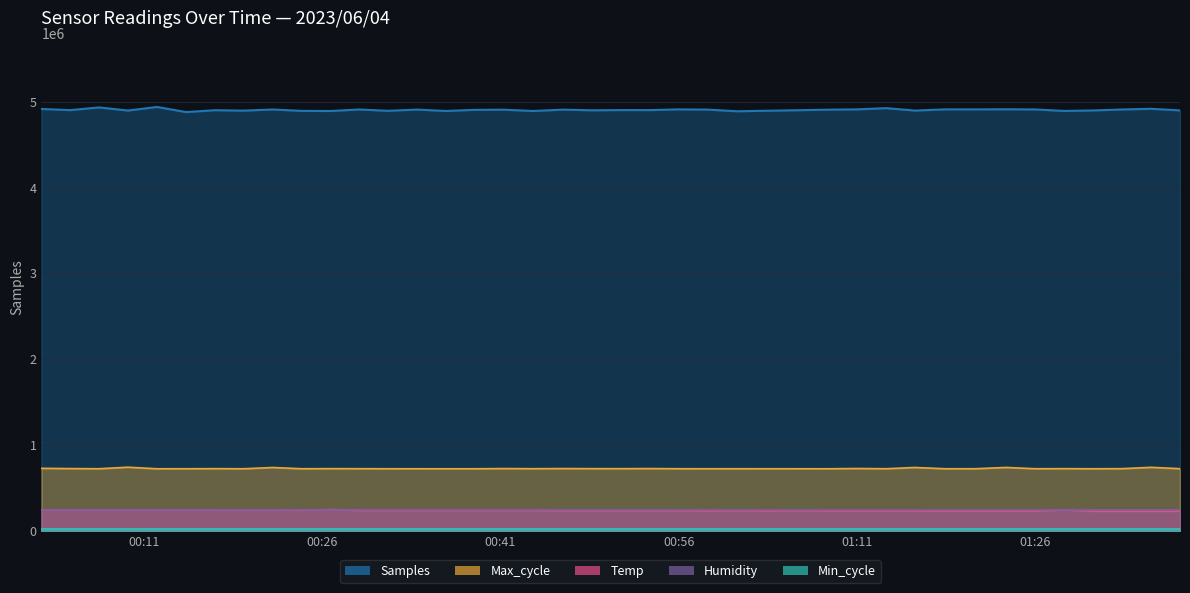

What is the difference between the maximum and minimum values in the Samples series?

59619.0